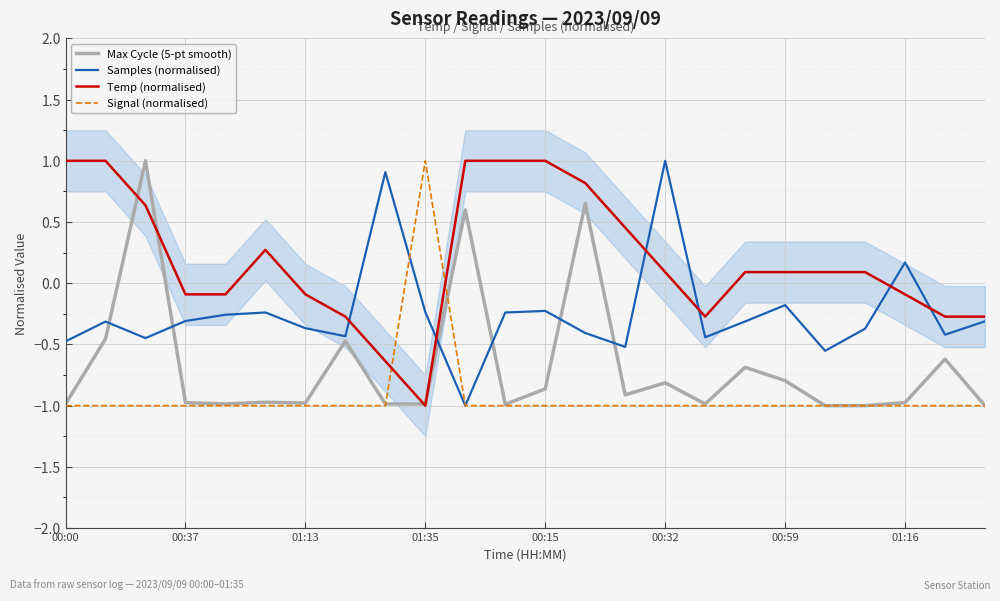

At 22, list the series in order from smallest to largest.

Signal (normalised), Max Cycle (5-pt smooth), Samples (normalised), Temp (normalised)